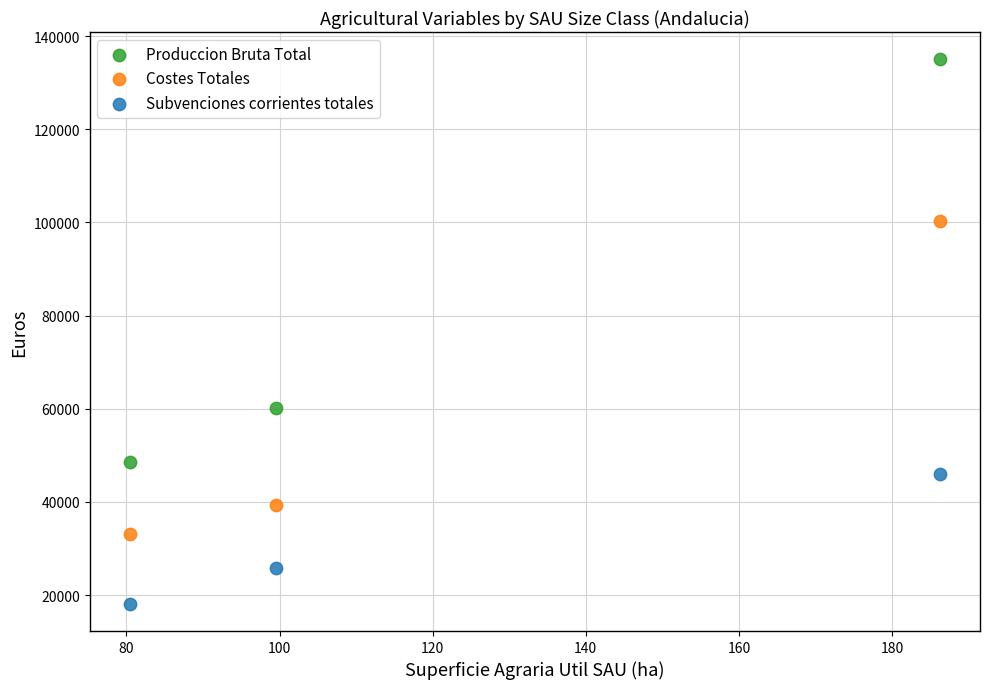

Which series reaches the maximum Y coordinate?

Produccion Bruta Total